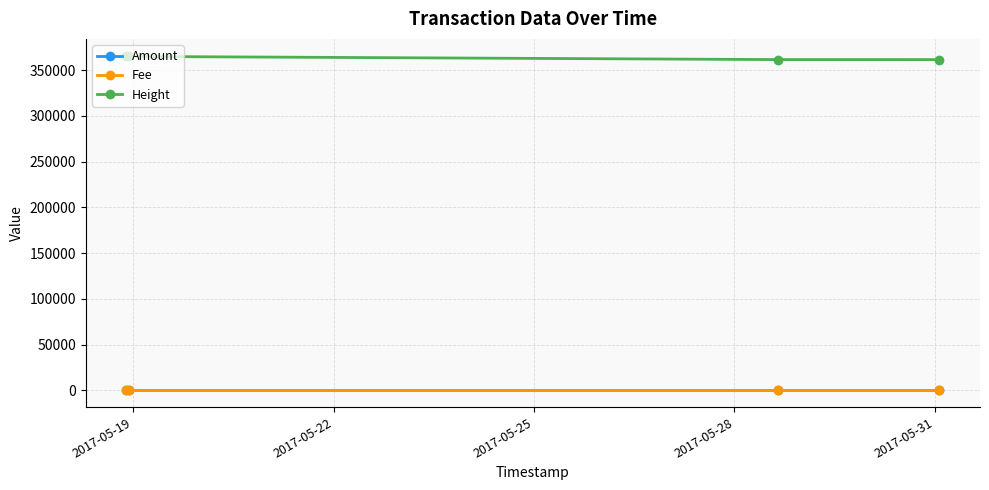

What is the average value of the Amount series?

4